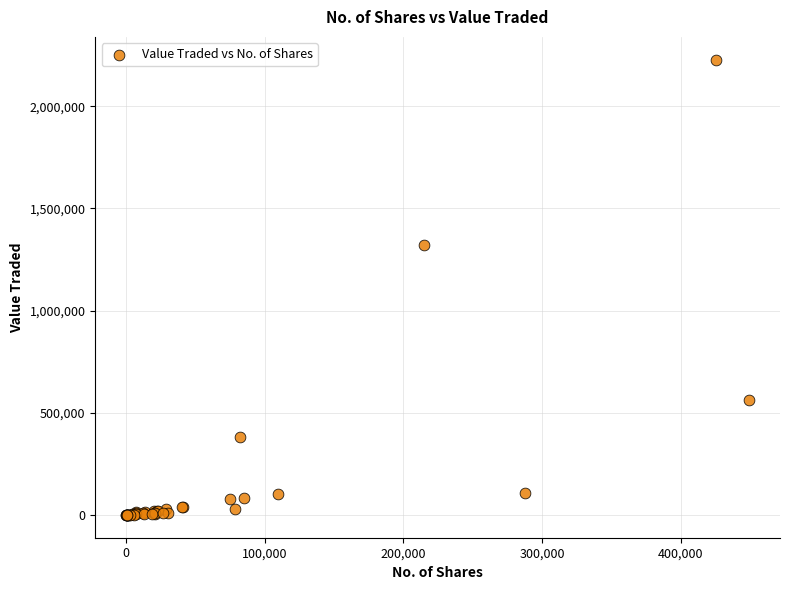

What Y value in the scatter plot is closest to 1113977?

1318624